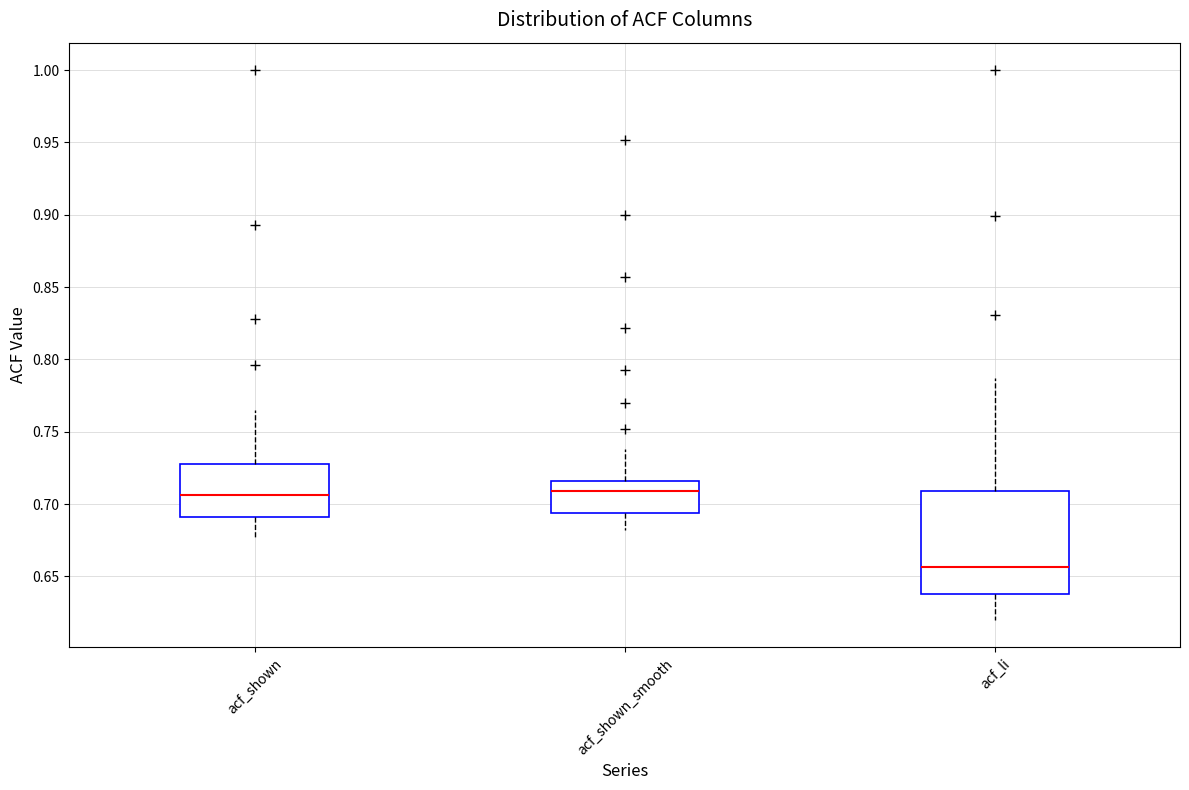

Which box's median line is the lowest?

acf_li